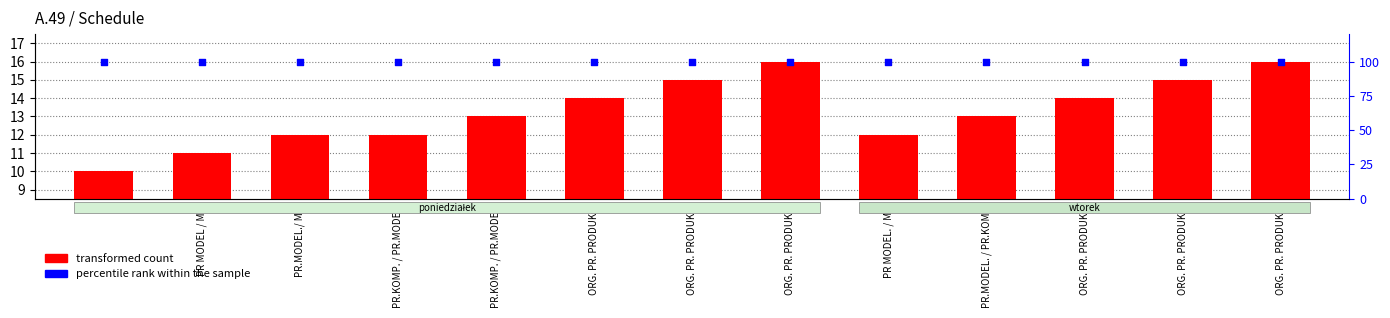

Which series has the largest total across all categories?

percentile rank within the sample